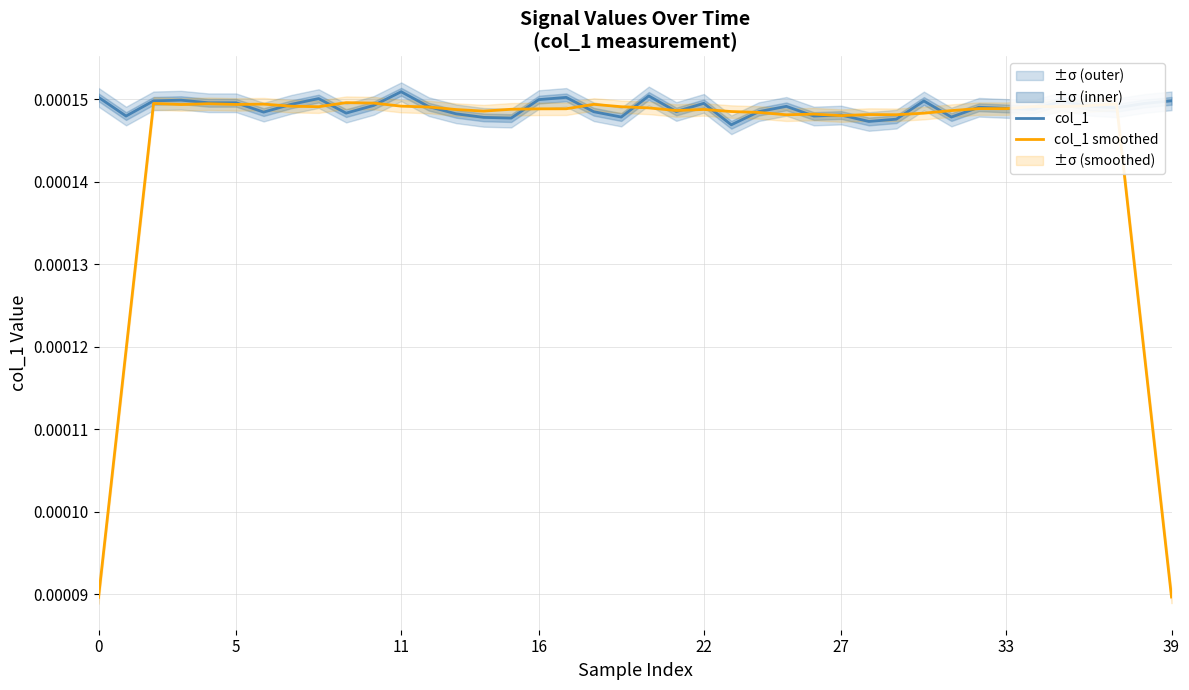

Reading left to right, list all the values displayed in this chart.

col_1: 0.0	0.0	0.0	0.0	0.0	0.0	0.0	0.0	0.0	0.0	0.0	0.0	0.0	0.0	0.0	0.0	0.0	0.0	0.0	0.0	0.0	0.0	0.0	0.0	0.0	0.0	0.0	0.0	0.0	0.0	0.0	0.0	0.0	0.0	0.0	0.0	0.0	0.0	0.0	0.0
col_1 smoothed: 0.0	0.0	0.0	0.0	0.0	0.0	0.0	0.0	0.0	0.0	0.0	0.0	0.0	0.0	0.0	0.0	0.0	0.0	0.0	0.0	0.0	0.0	0.0	0.0	0.0	0.0	0.0	0.0	0.0	0.0	0.0	0.0	0.0	0.0	0.0	0.0	0.0	0.0	0.0	0.0